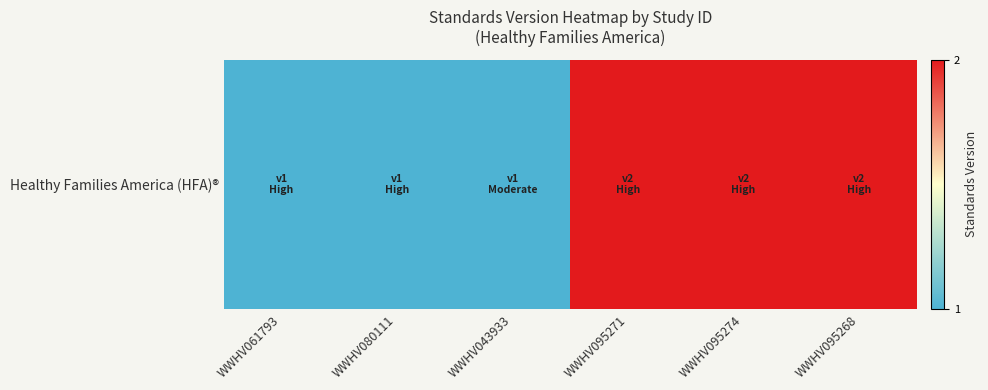

What is the minimum value shown in the chart?

1